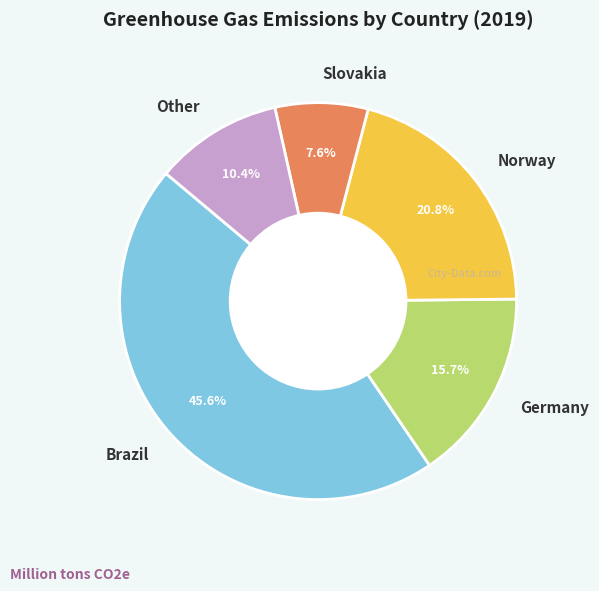

Which has a higher value, Norway or Brazil?

Brazil